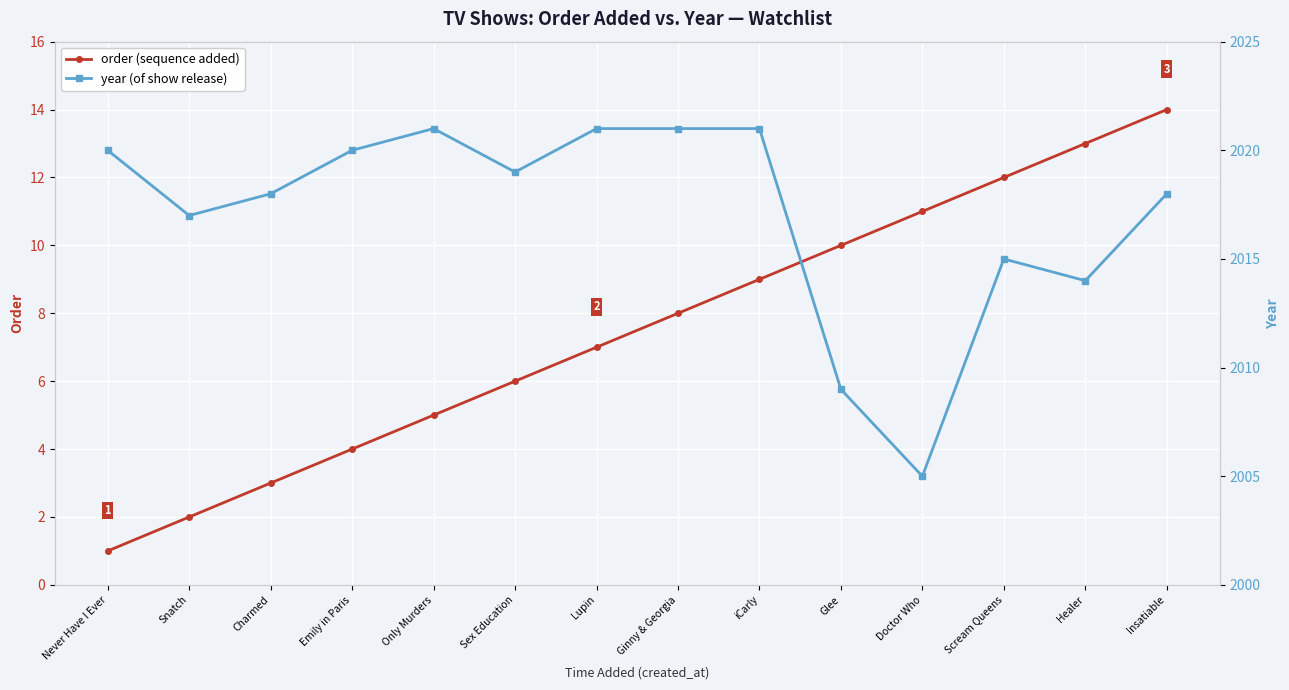

Which category has the lowest value in the year series?

Doctor Who